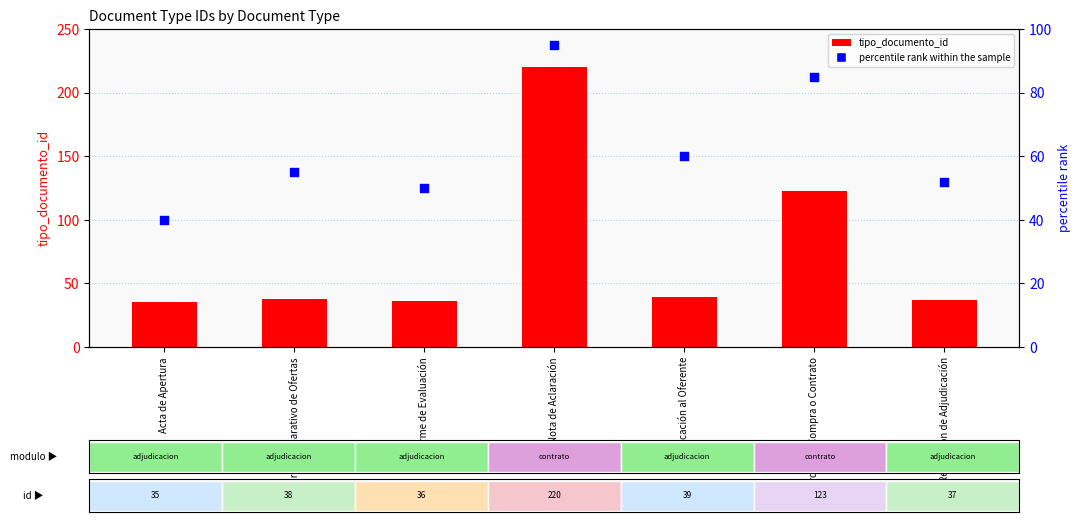

Which series has the largest Y range (max minus min)?

tipo_documento_id